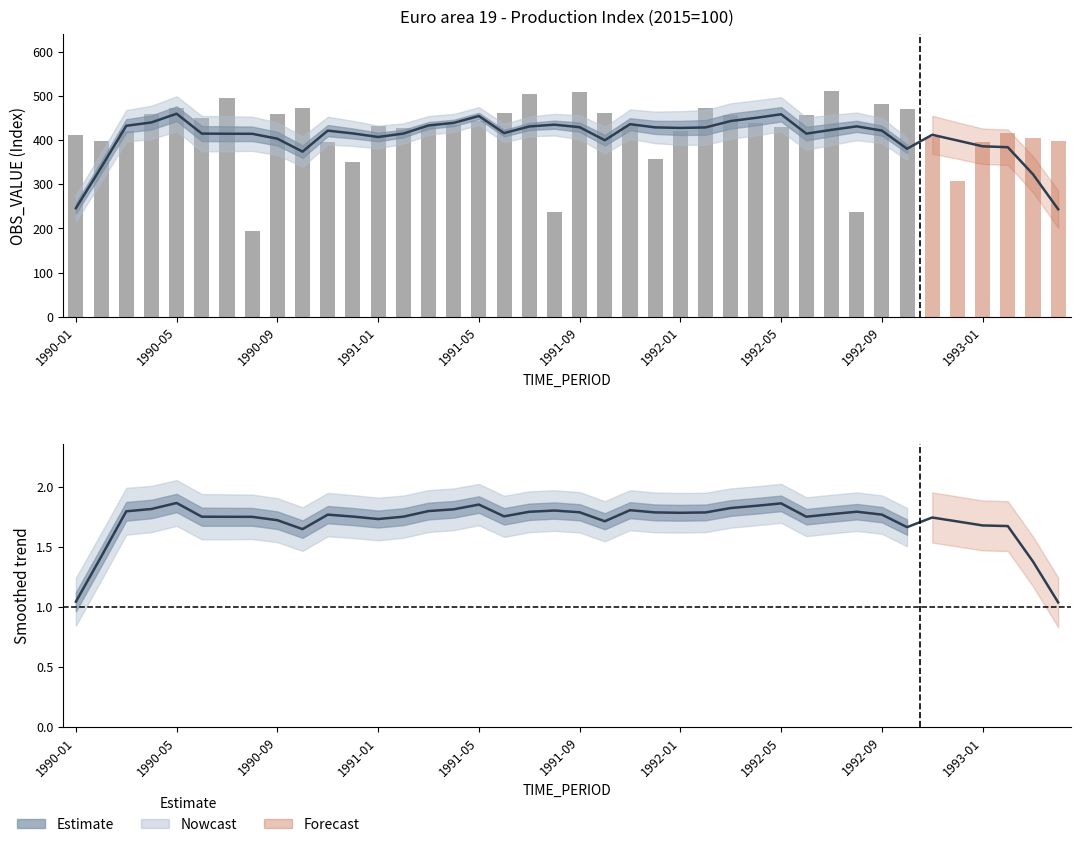

Which has a higher value, 1992-05 or 26?

26